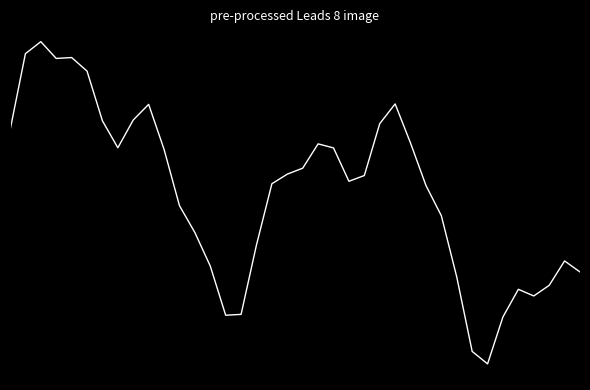

Is this an area chart (filled region under the line)?

No